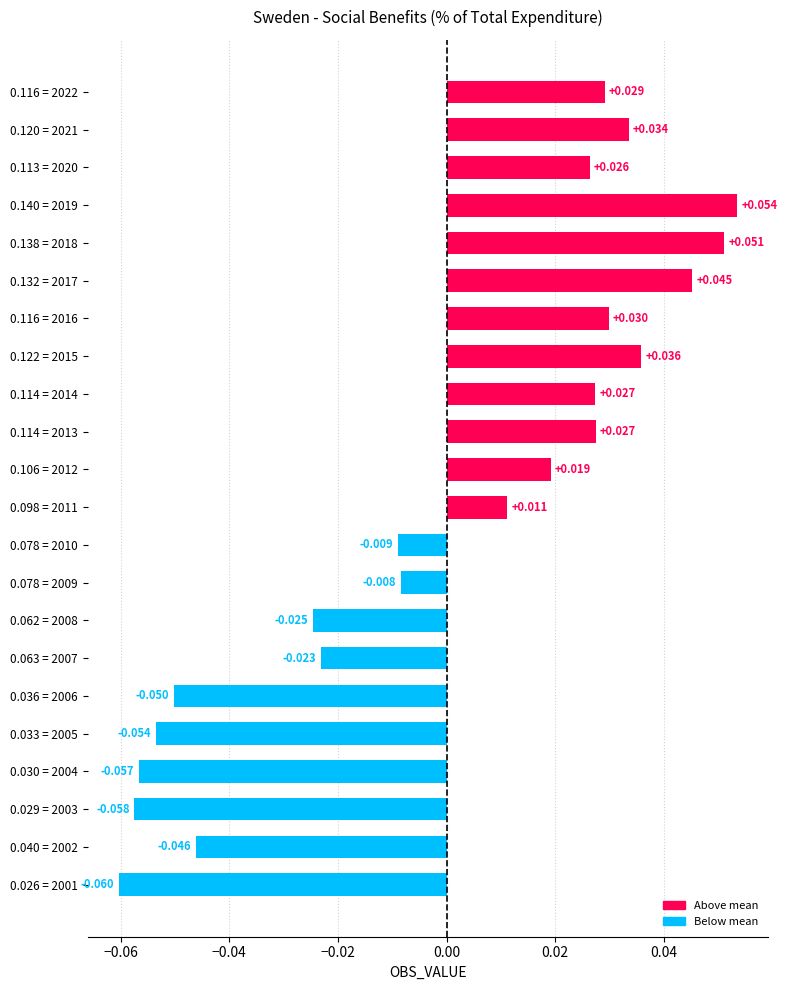

How many values are below 0?

10